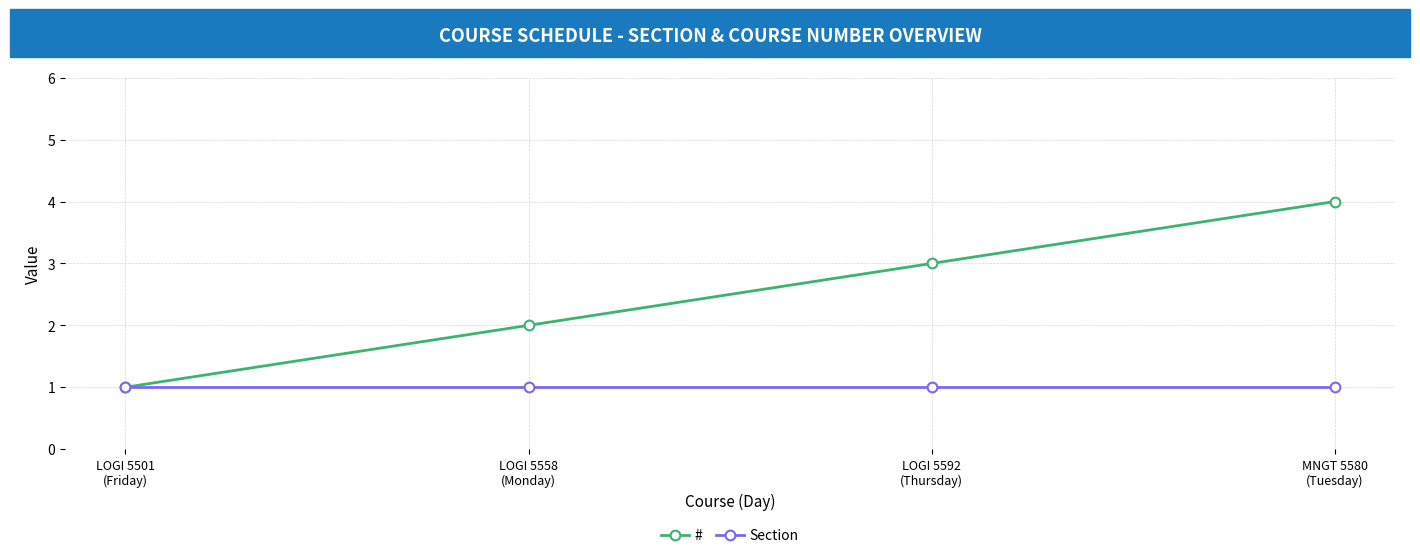

List the series in order of their overall mean, highest first.

#, Section